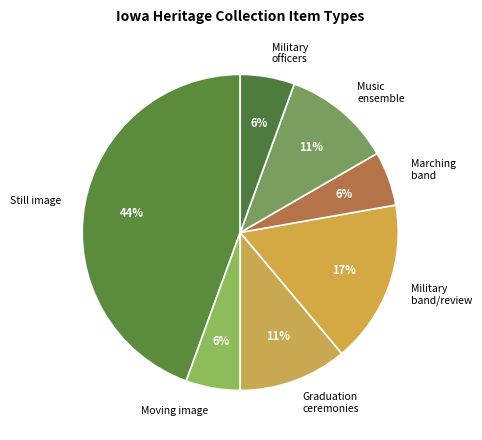

Do Moving image and Music ensemble together represent more than half of the pie?

No